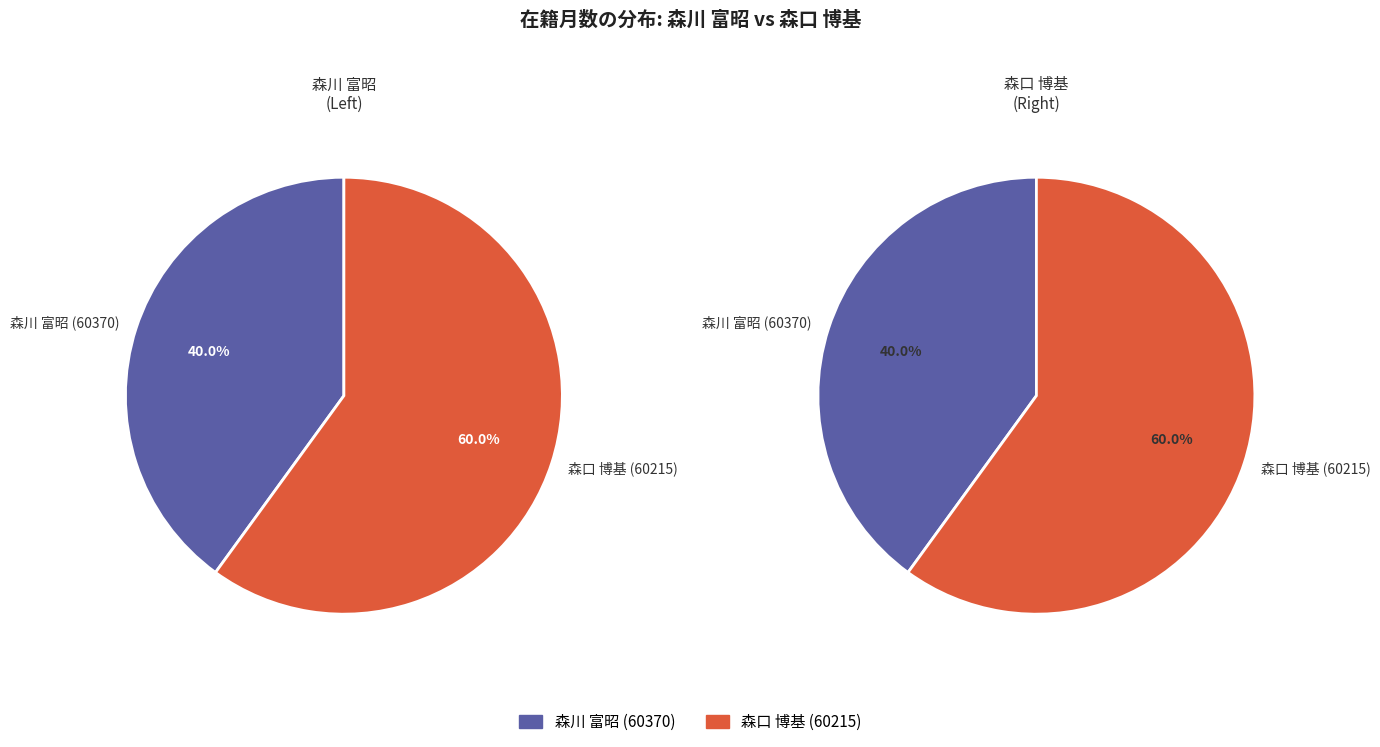

What percentage is the 森川 富昭 (60370) slice, to the nearest percent?

40%